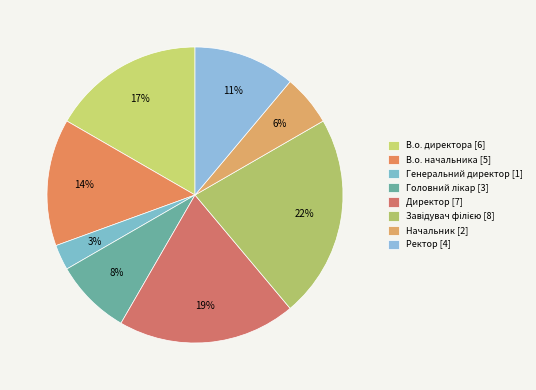

How many slices are in this pie chart?

8